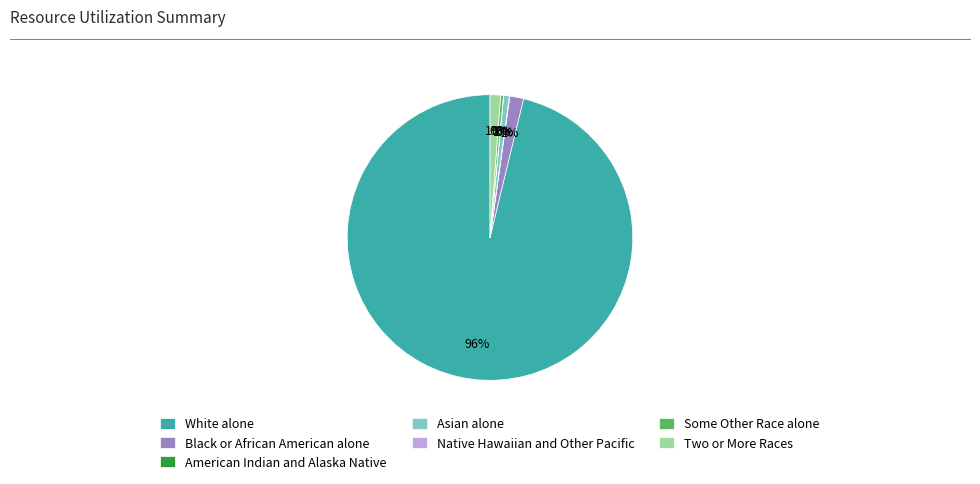

Is the sum of White alone and Asian alone greater than half?

Yes